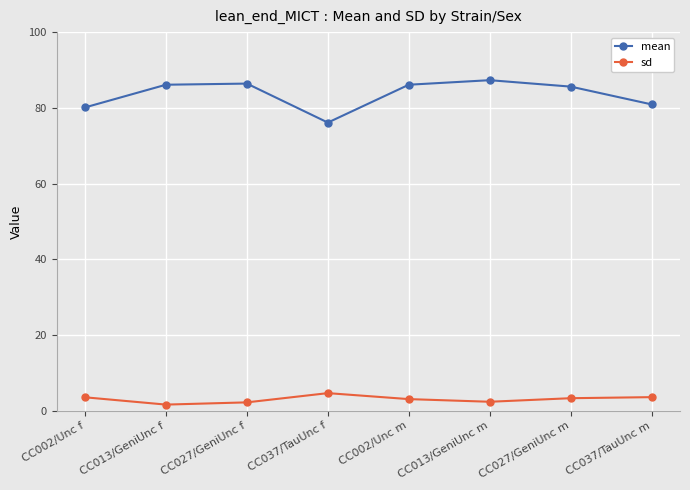

True or false: mean has more than 0 points higher than both neighbors.

True